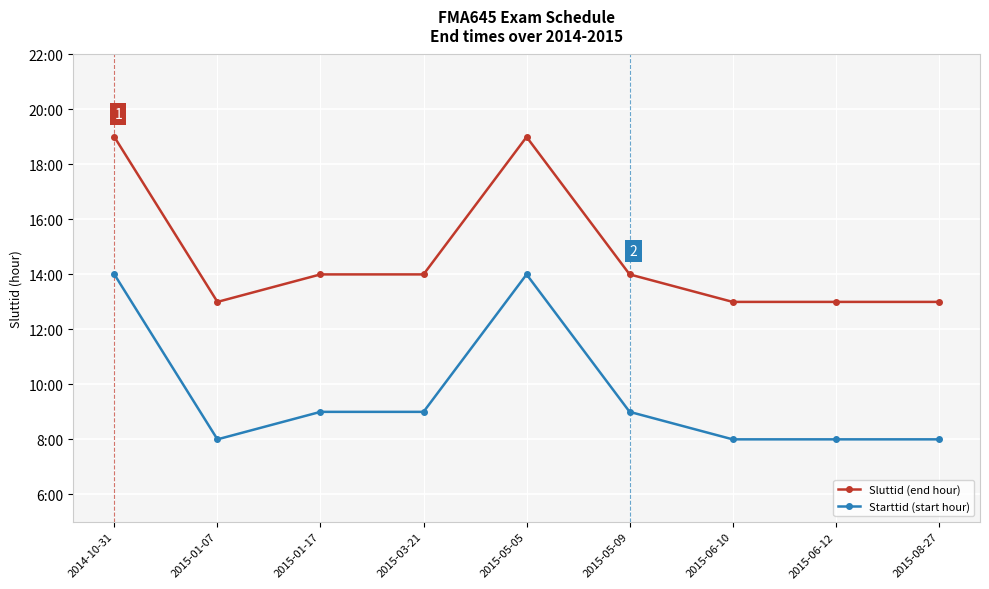

Is this an area chart (filled region under the line)?

No